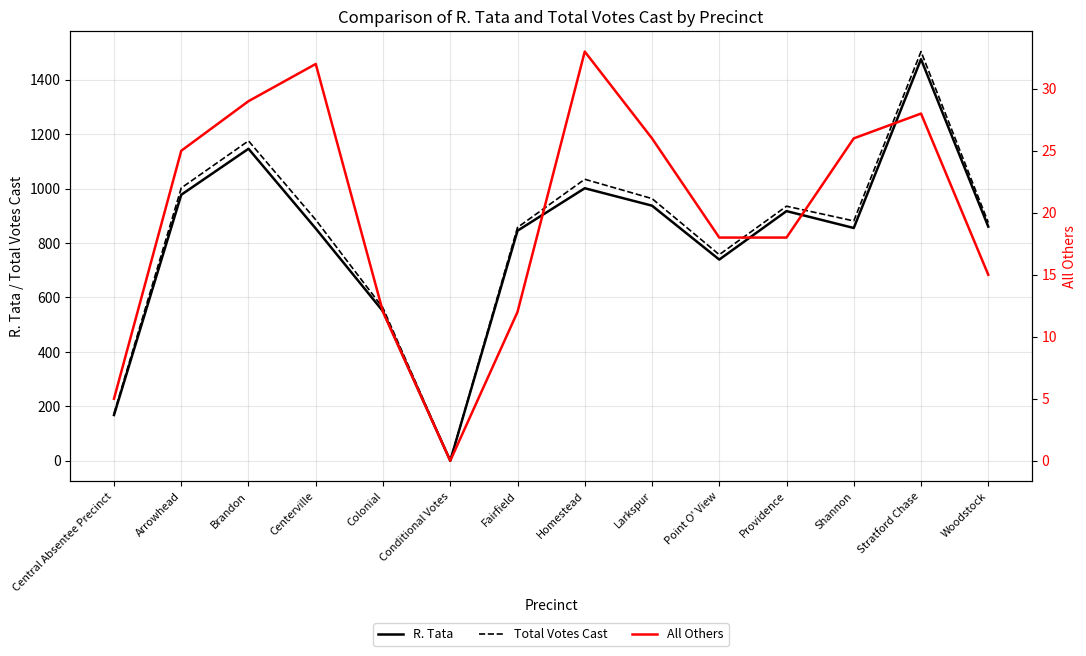

True or false: Total Votes Cast and R. Tata intersect in this chart.

False